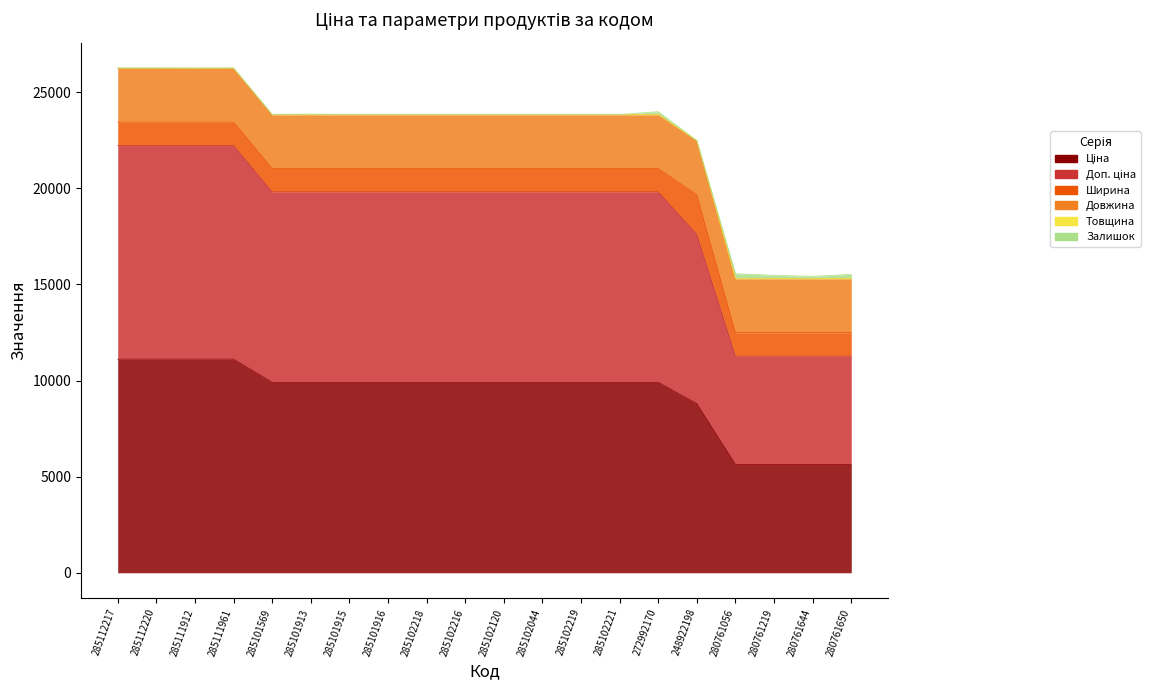

Rank the categories by Ширина value from lowest to highest.

285101569, 285101913, 285101915, 285101916, 285102044, 285102120, 285102216, 285102218, 285102219, 285102221, 285111912, 285111961, 285112217, 285112220, 272992170, 280761056, 280761219, 280761644, 280761650, 248922198